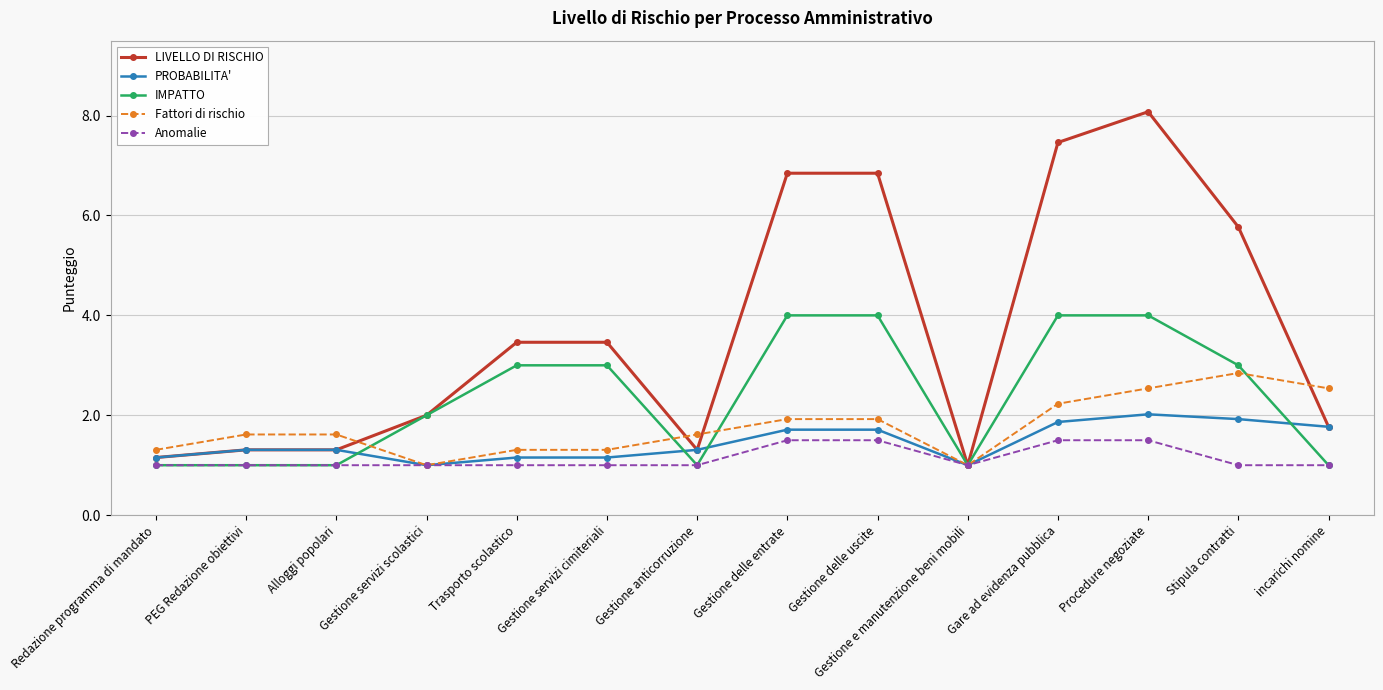

What is the minimum value for IMPATTO?

1.0